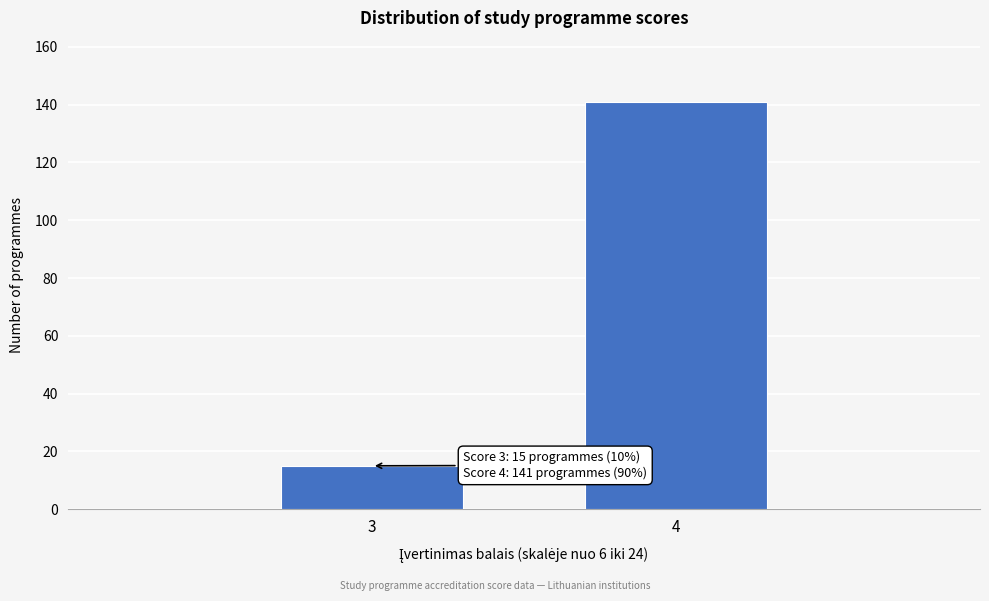

Reading right to left, what are all the values shown in this chart?

141	15